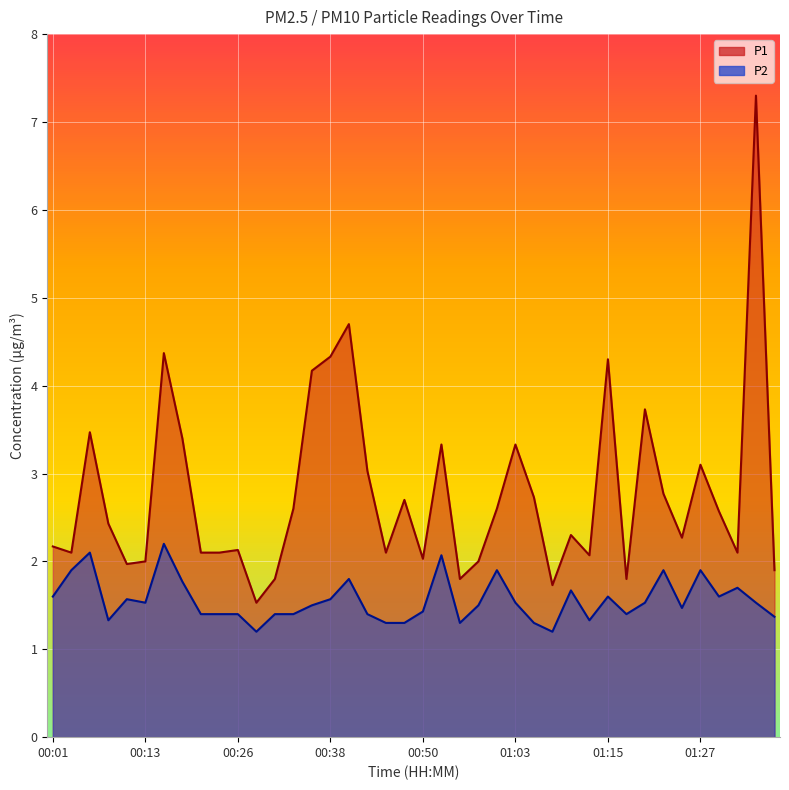

What is the greatest value displayed?

7.3